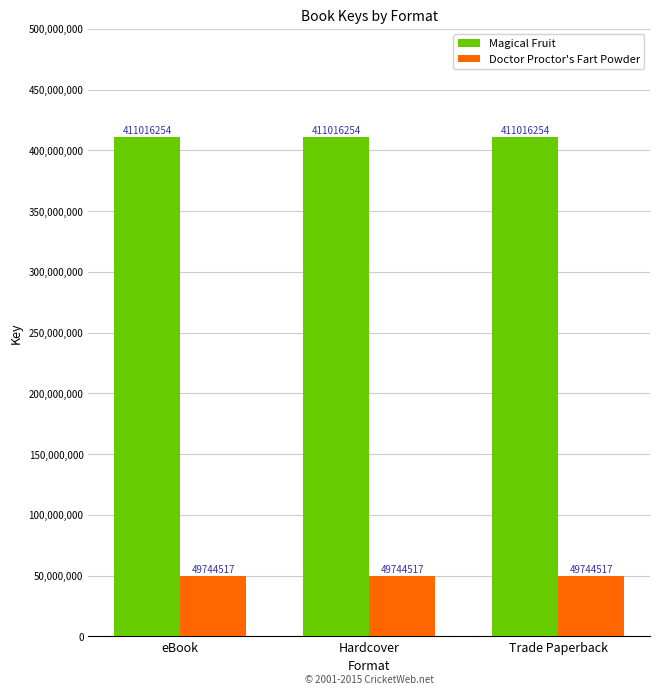

Rank the series by their maximum value, from lowest to highest.

Doctor Proctor's Fart Powder, Magical Fruit